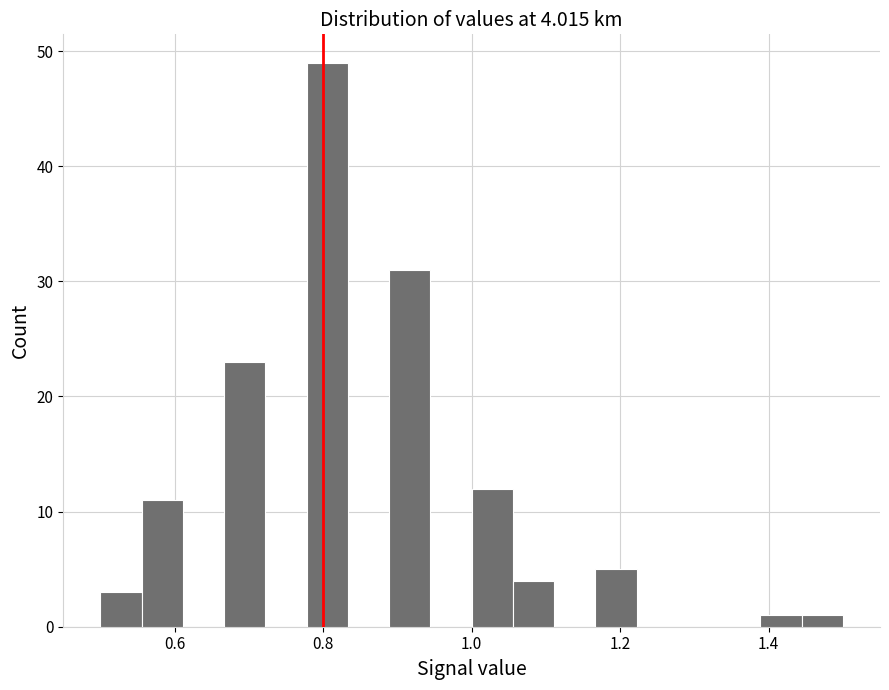

Read against the x-axis, roughly where is the centre of the tallest bar?

0.80